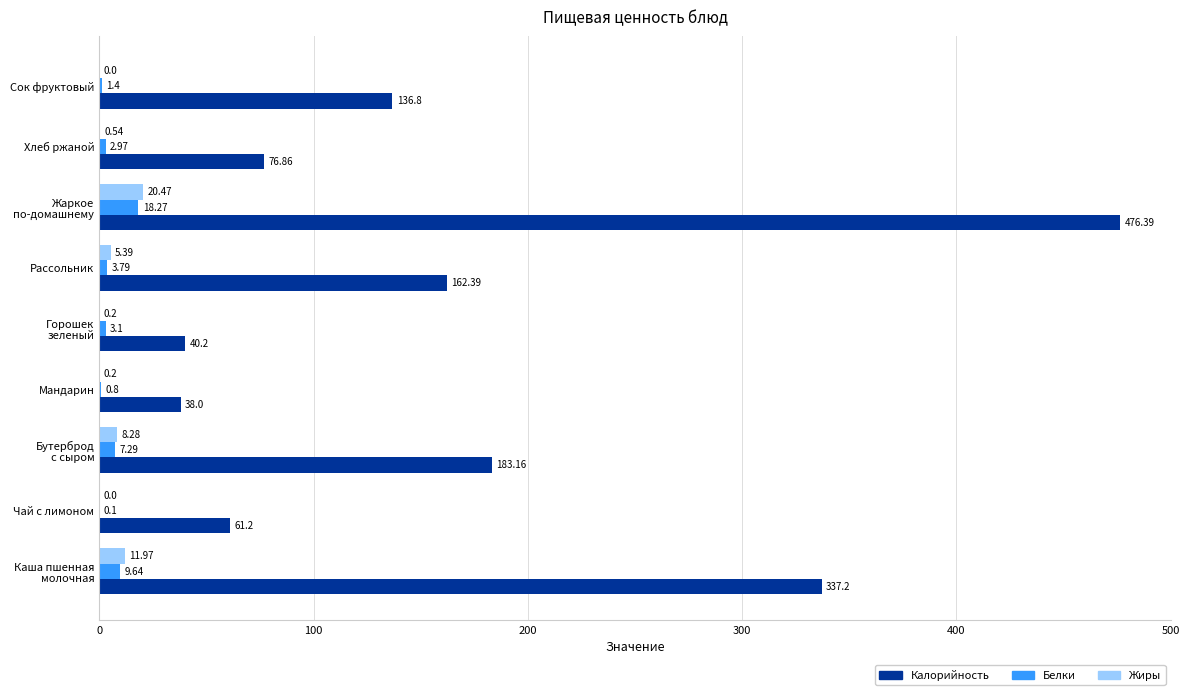

How many values in the Жиры series exceed 0?

7